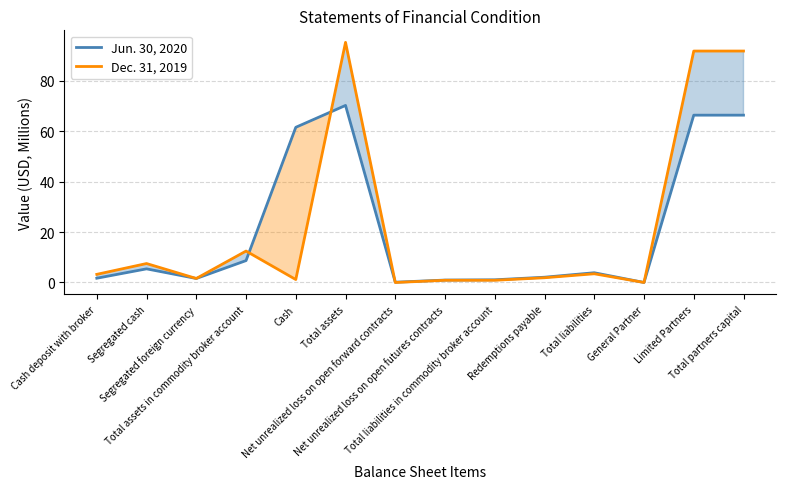

Where is the first local maximum for Dec. 31, 2019?

Segregated cash